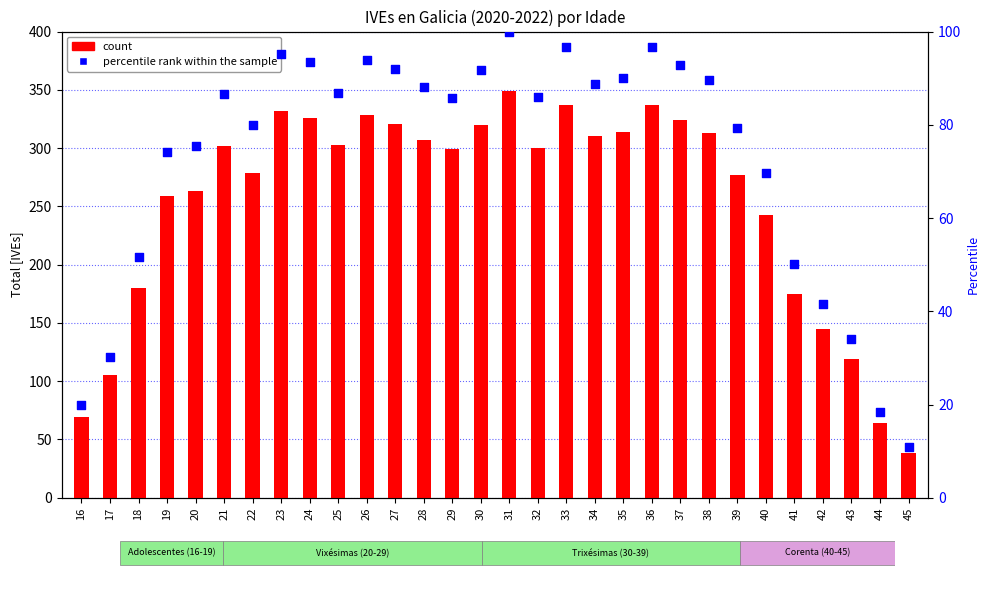

Which series contains the highest Y value?

count